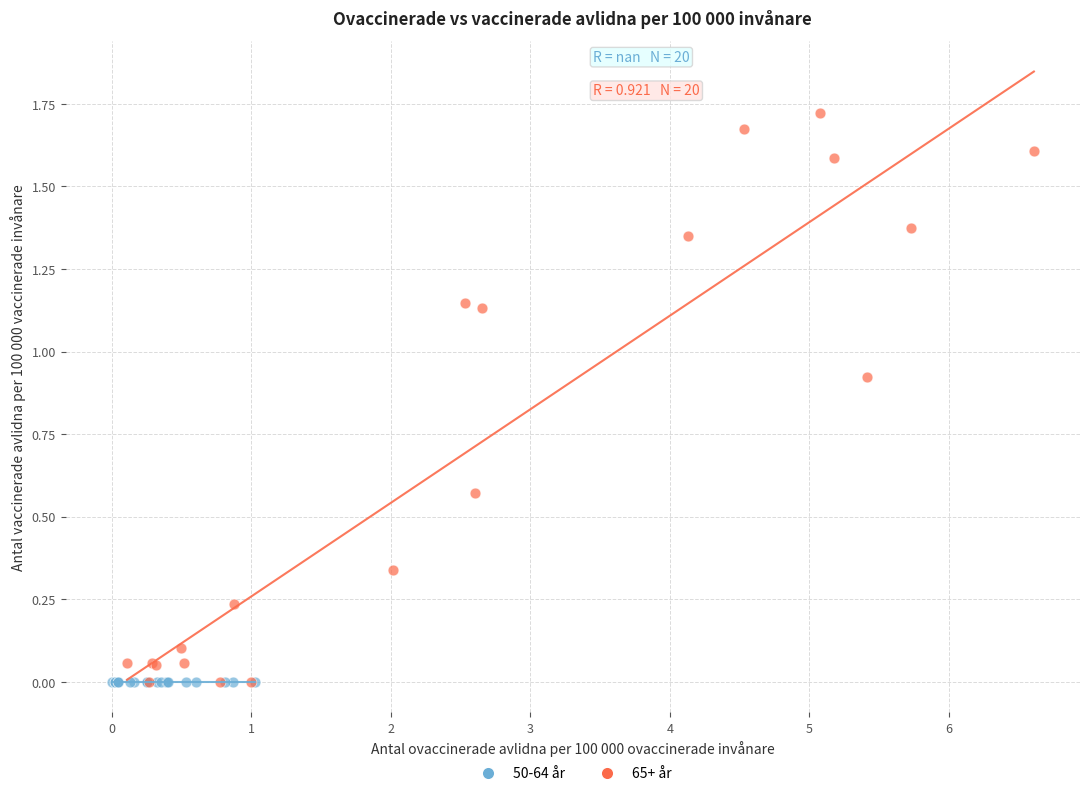

Which series reaches the maximum Y coordinate?

65+ år